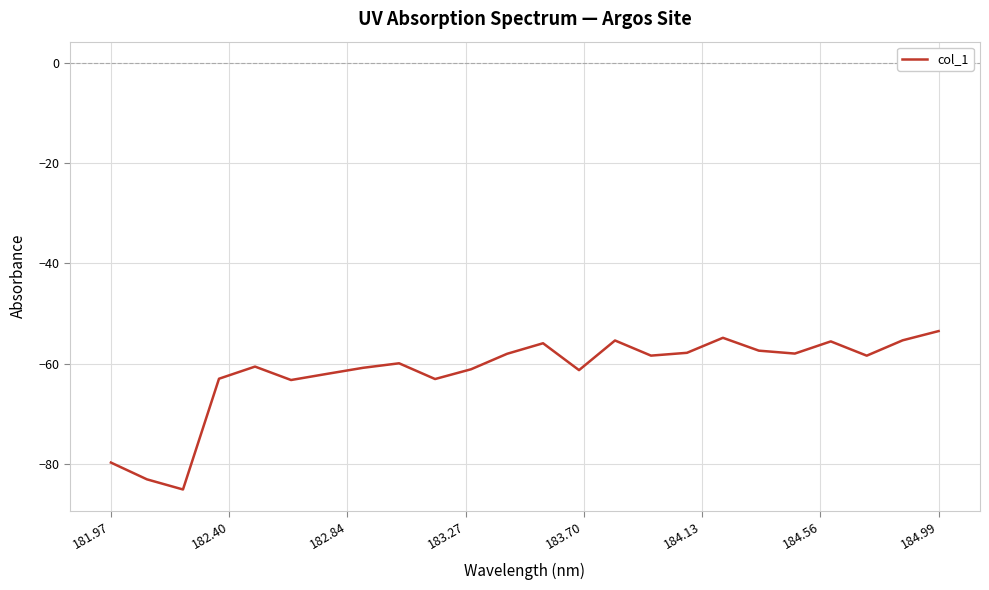

How many lines are shown in the chart?

1